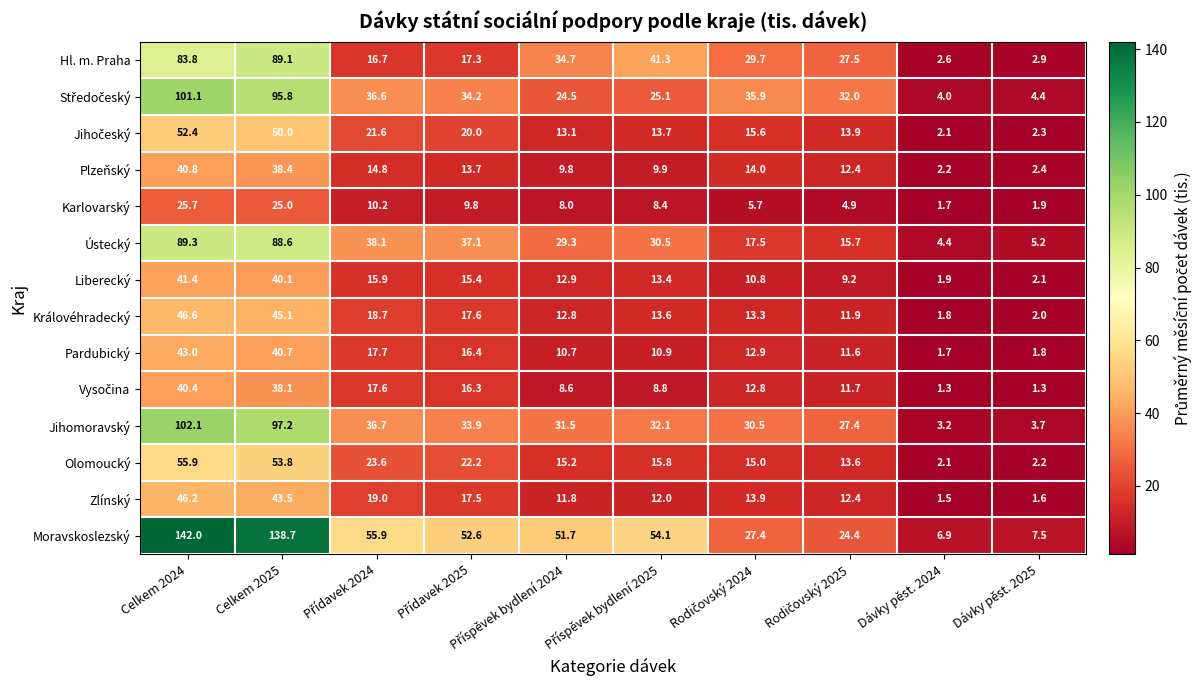

Which series has the largest total across all categories?

Moravskoslezský